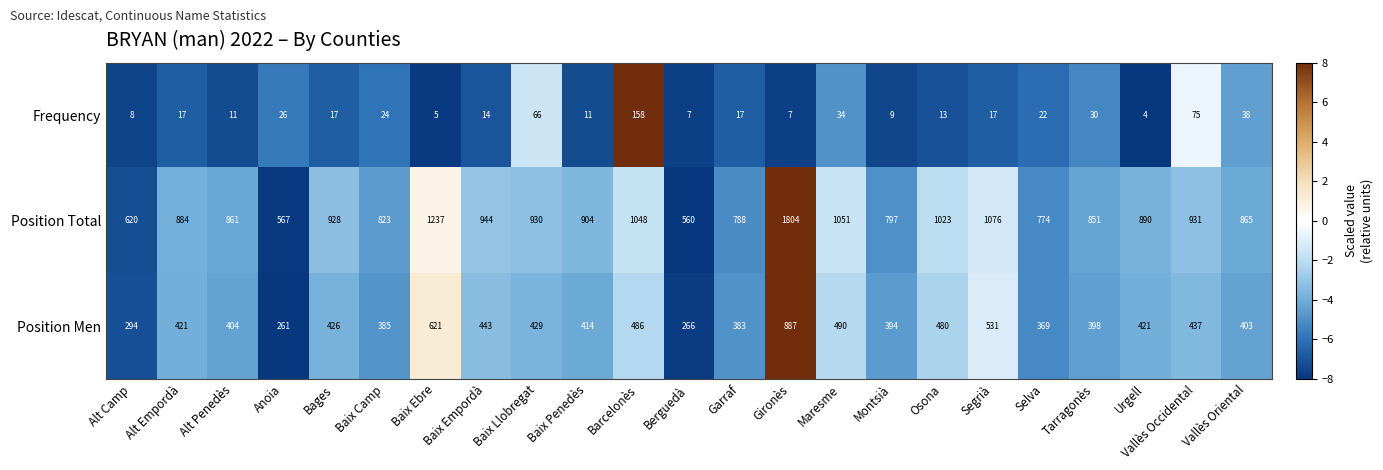

Count the number of categories in the chart.

23